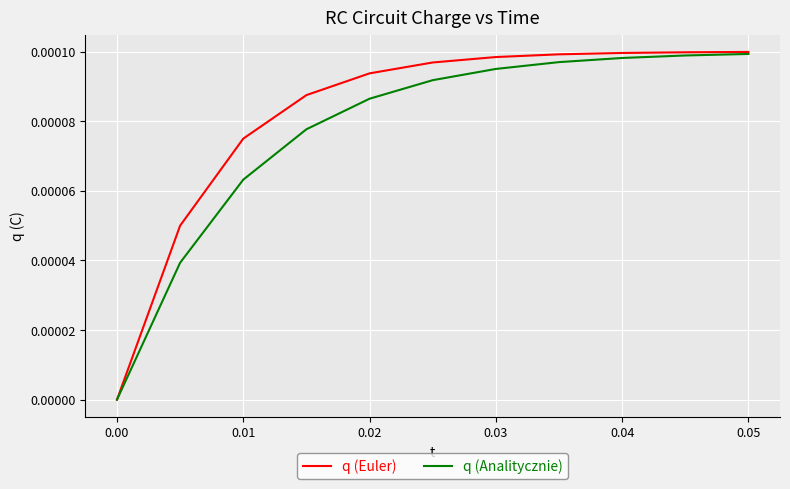

Which series has the largest range (max minus min)?

q (Euler)